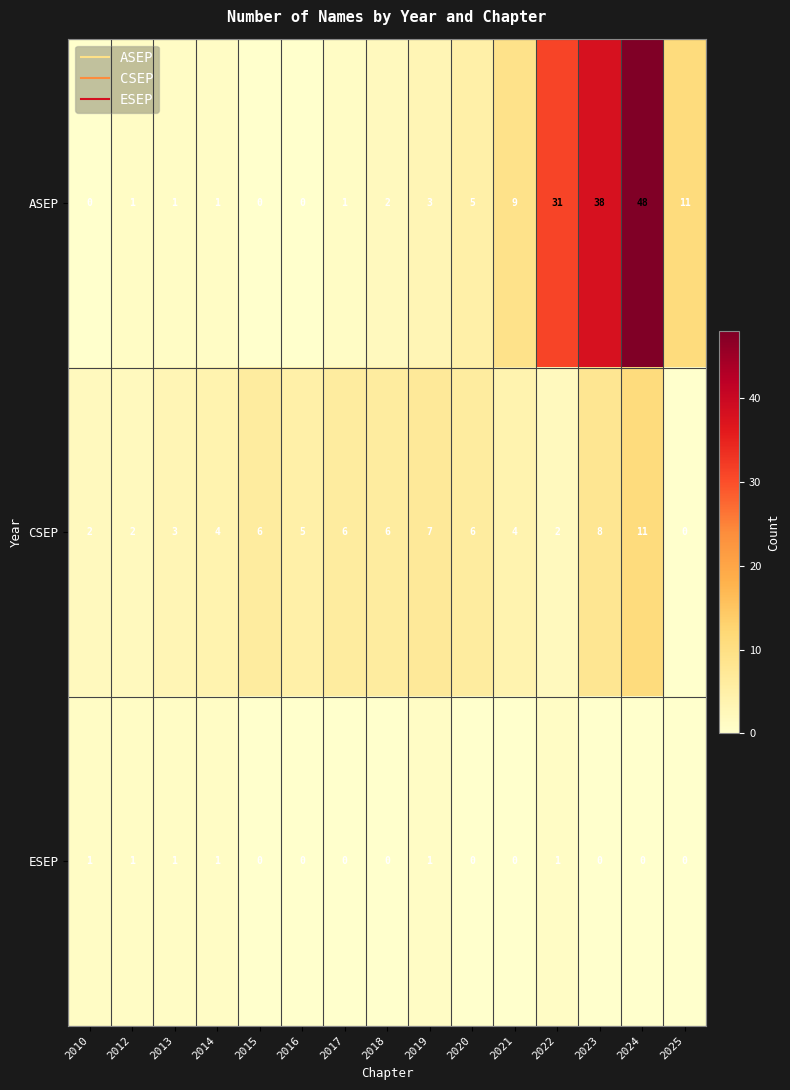

At which label does CSEP reach its minimum?

2025